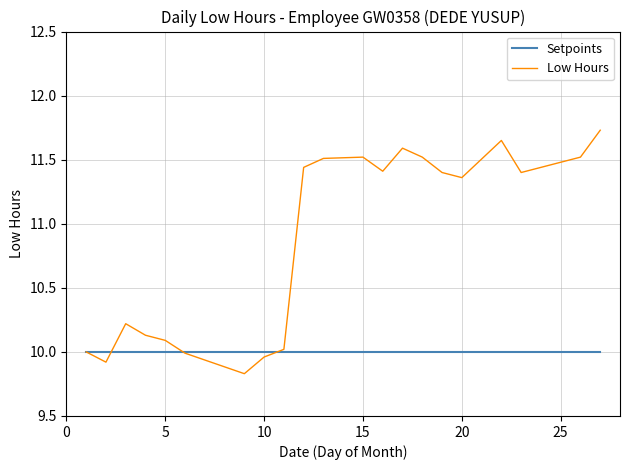

How many values in the Low Hours series exceed 11?

14